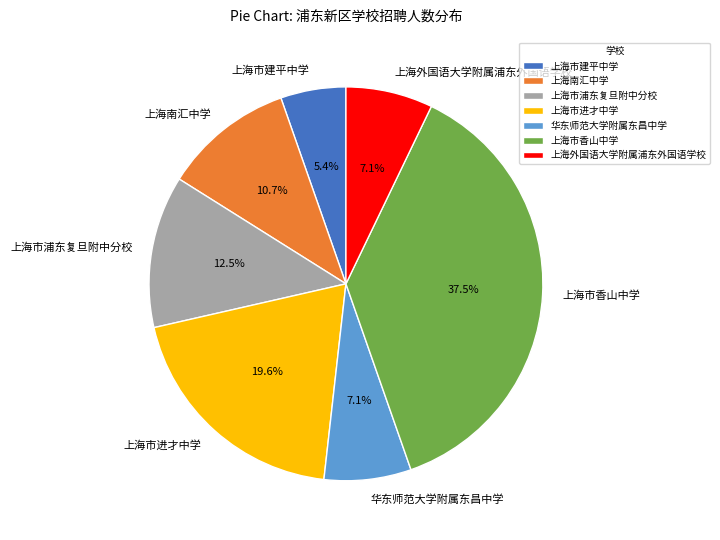

To the nearest percent, what is the combined percentage of 上海市浦东复旦附中分校 and 上海市香山中学?

50%